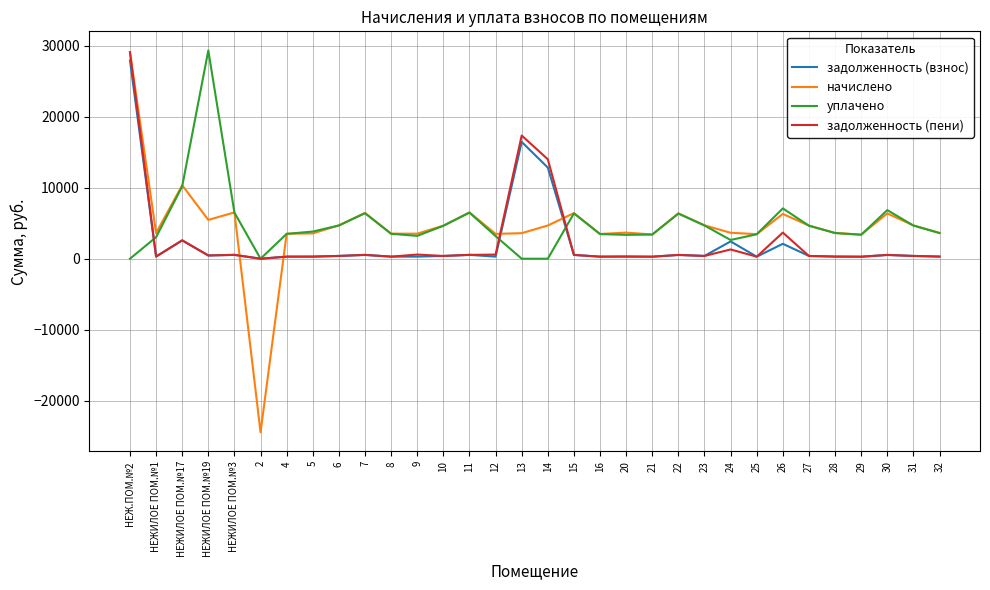

What is the difference between the задолженность (взнос) values at 28 and 14?

12538.1